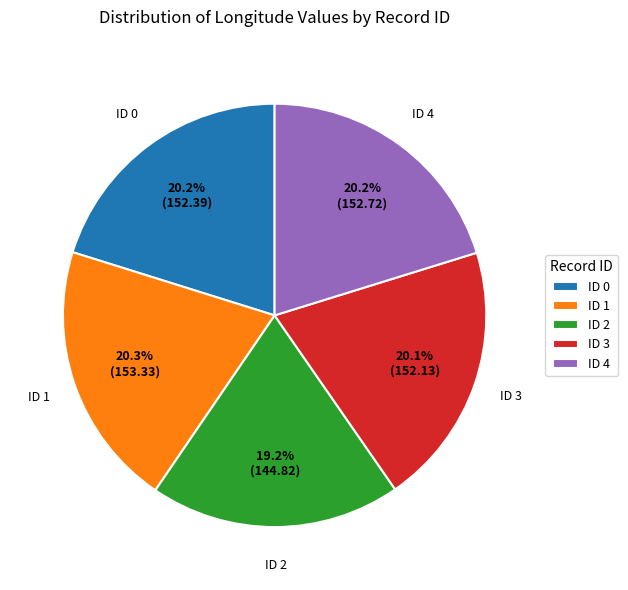

Is there a majority slice in this chart?

No